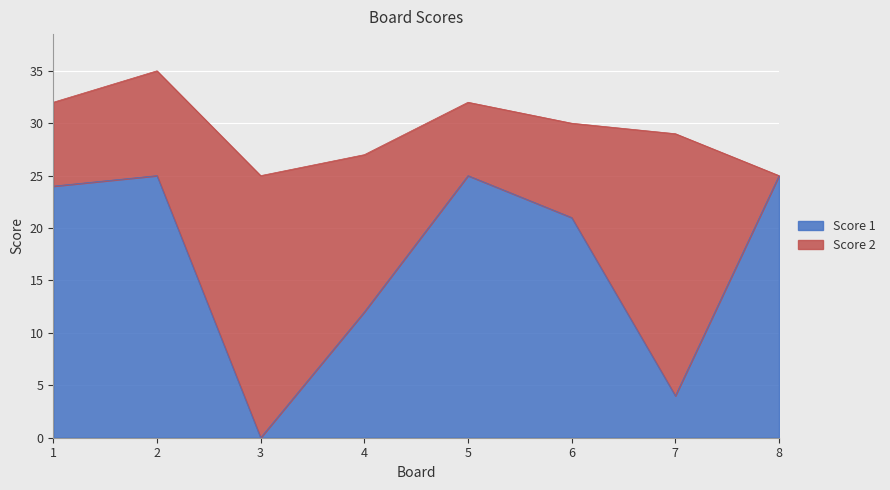

How many data points are above 24?

3